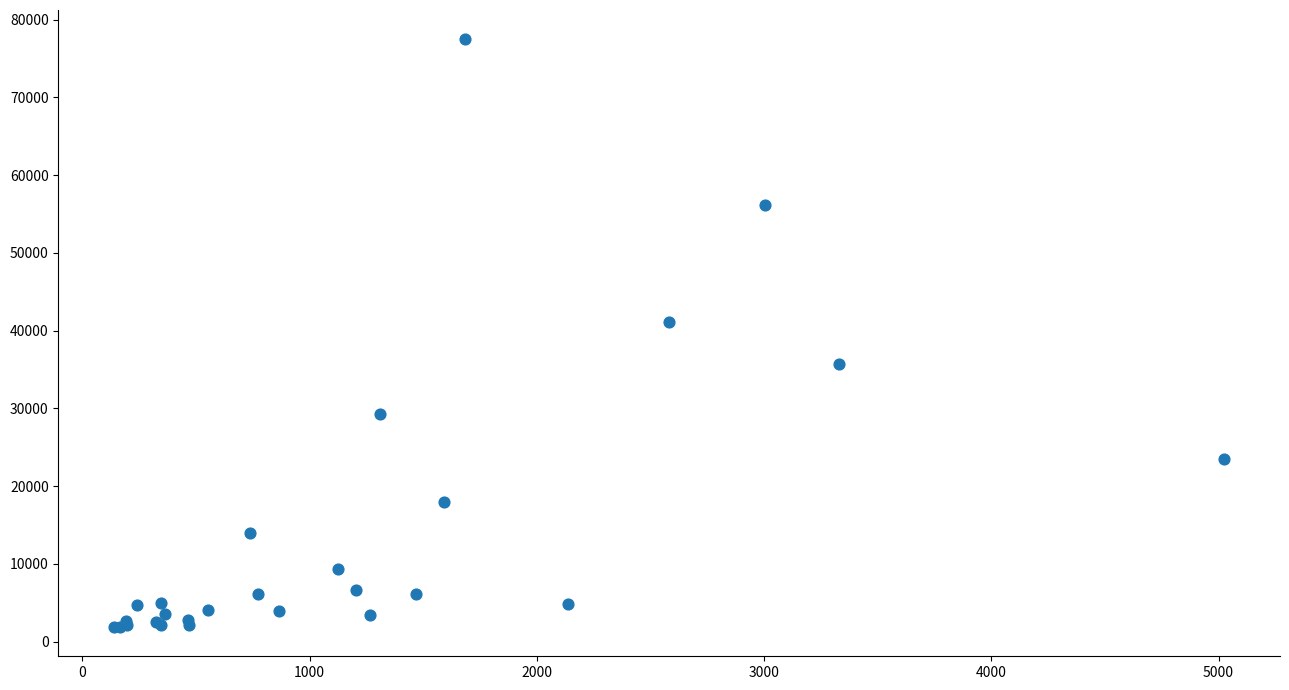

What Y value in the scatter plot is closest to 39680?

41127